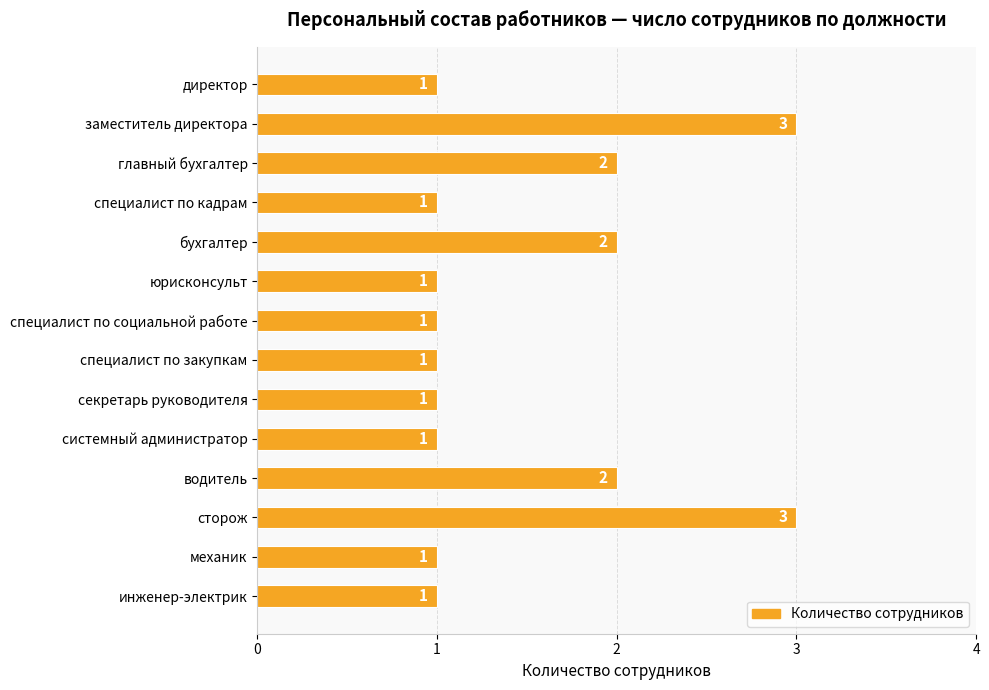

Reading bottom to top, list all the values displayed in this chart.

инженер-электрик=1	механик=1	сторож=3	водитель=2	системный администратор=1	секретарь руководителя=1	специалист по закупкам=1	специалист по социальной работе=1	юрисконсульт=1	бухгалтер=2	специалист по кадрам=1	главный бухгалтер=2	заместитель директора=3	директор=1